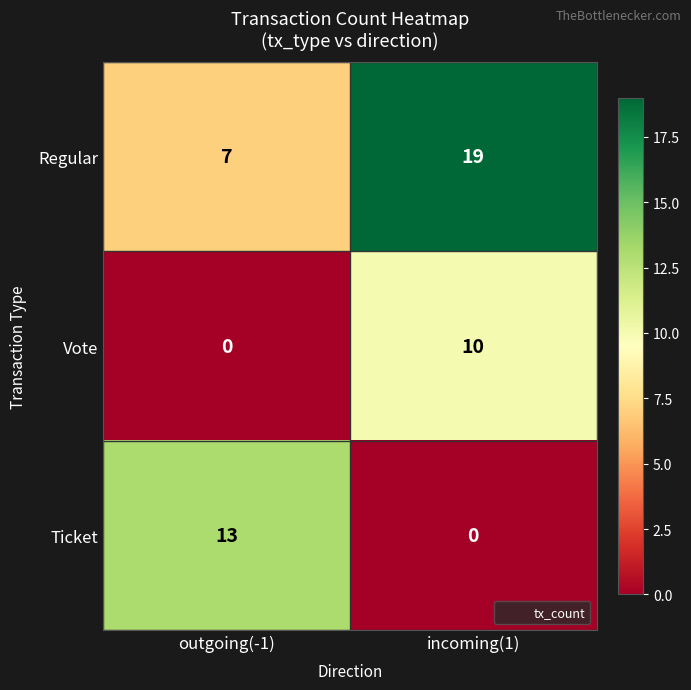

What is the sum of all Regular values?

26